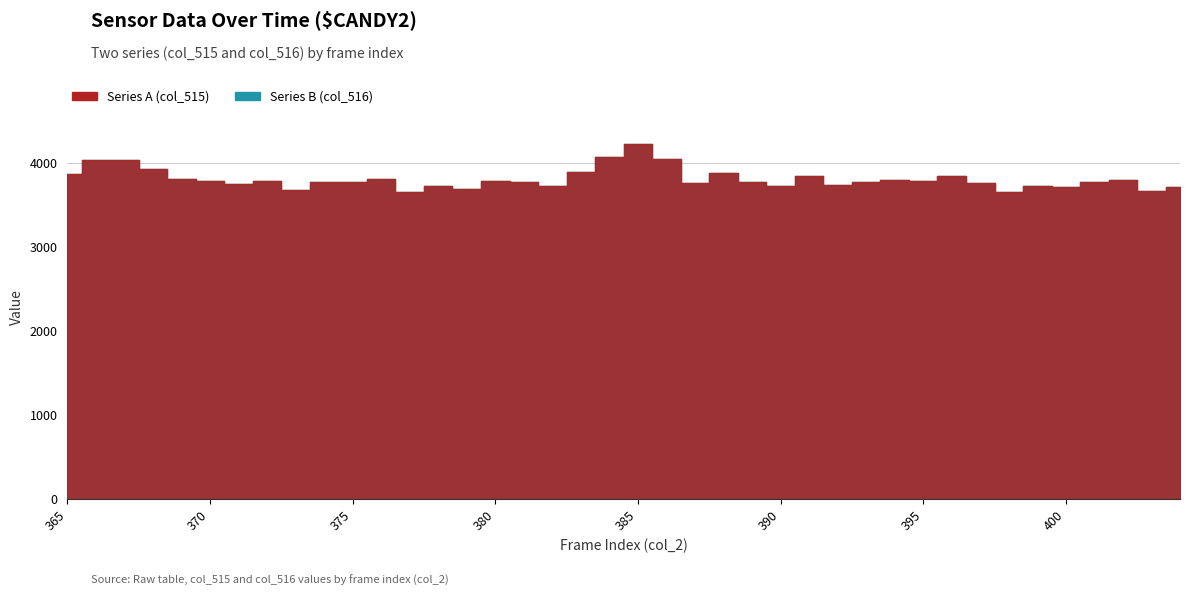

What is the sum of the Series A (col_515) values at 387 and 399?

7493